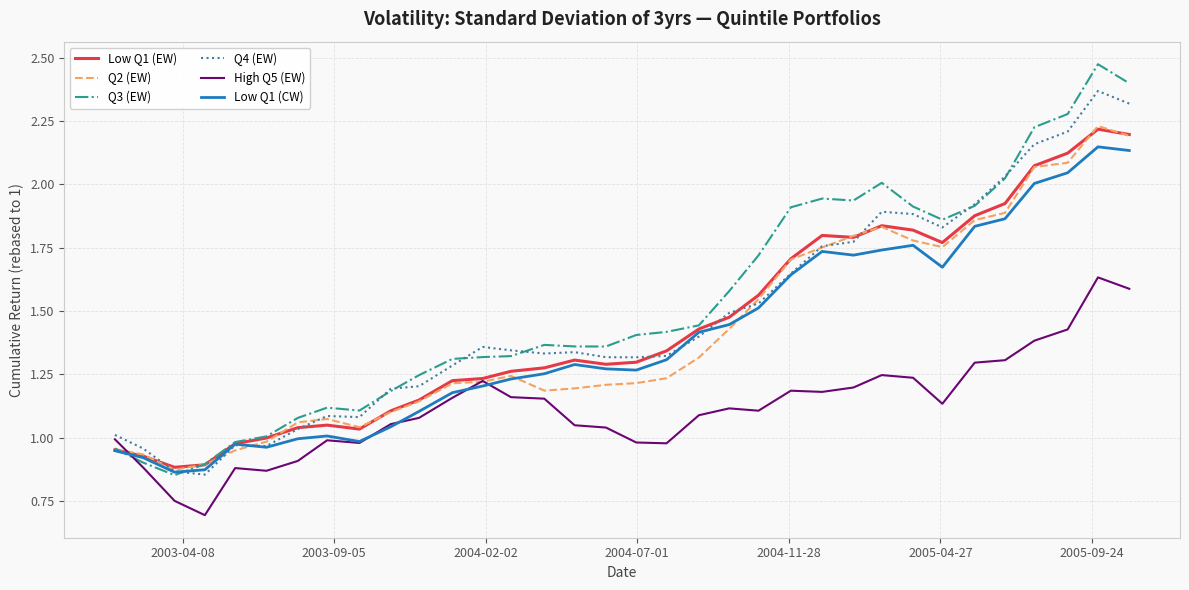

Which series has the largest range (max minus min)?

Q3 (EW)